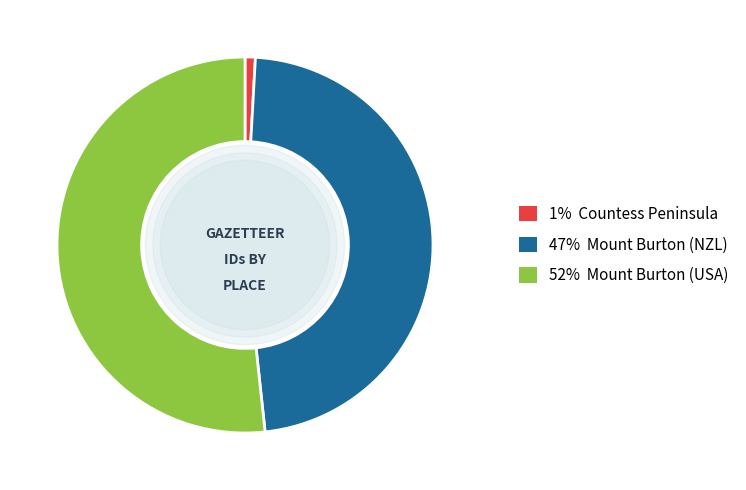

Is there a majority slice in this chart?

Yes